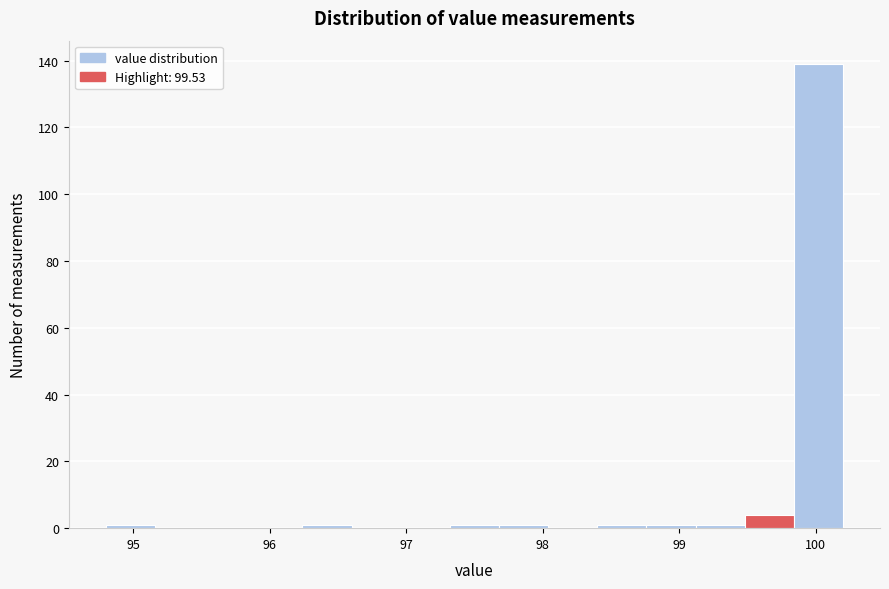

Around what value on the x-axis is the tallest bar? Give the approximate position of its centre, as read against the axis.

100.0